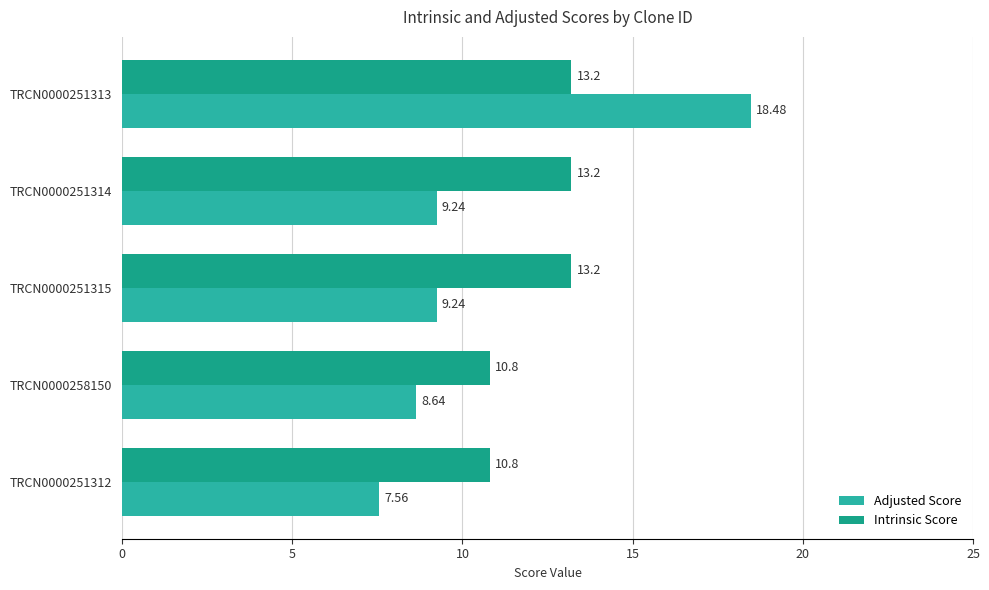

What is the difference between the second highest and minimum values in the Adjusted Score series?

1.7